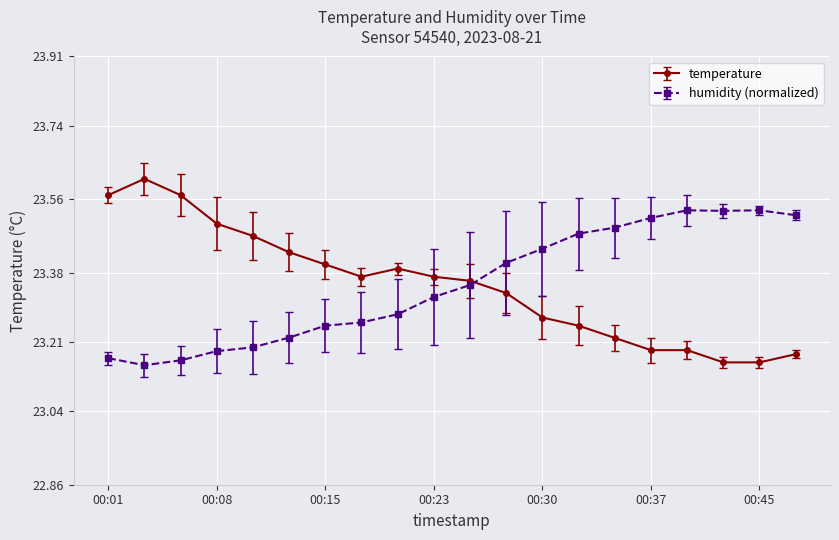

At how many categories does at least one series exceed 23?

20